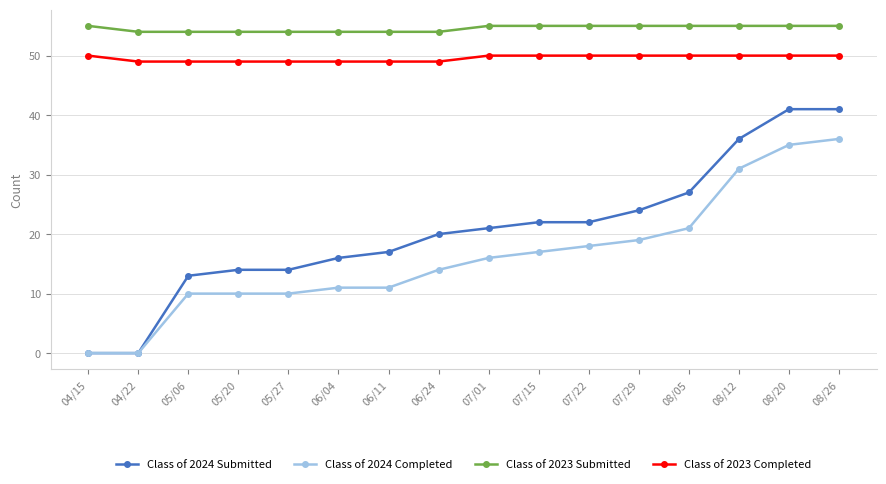

What position from the left is 06/24?

8